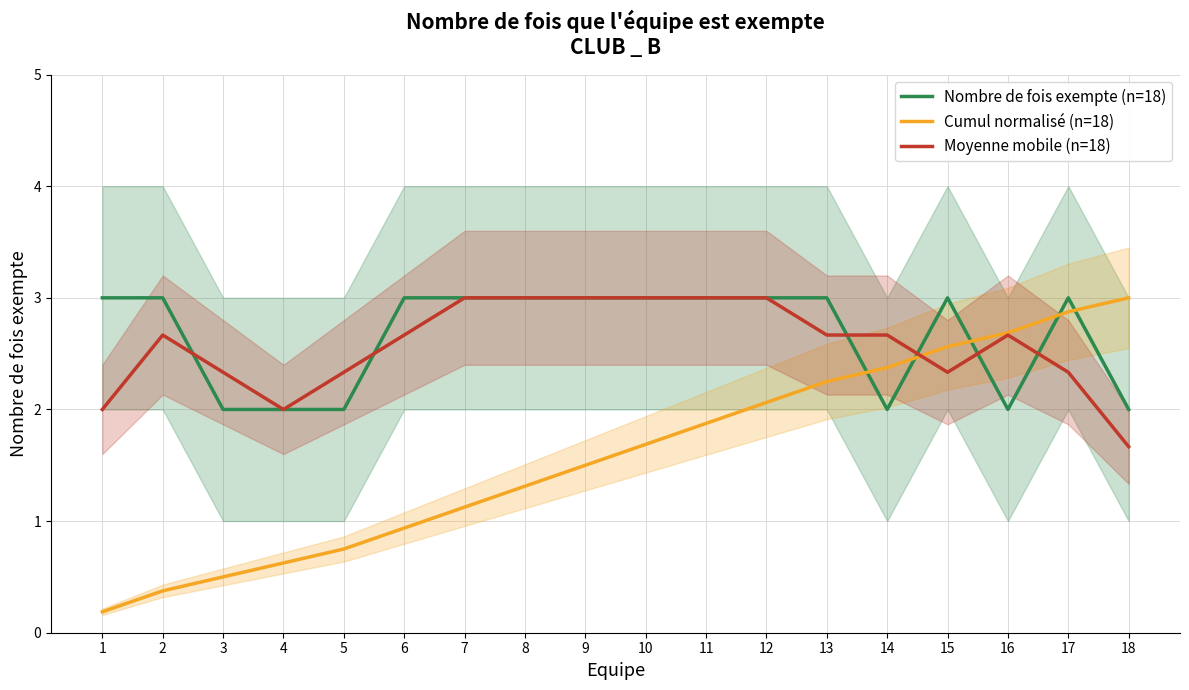

What are all the series names shown in the legend?

Nombre de fois exempte (n=18), Cumul normalisé (n=18), Moyenne mobile (n=18)